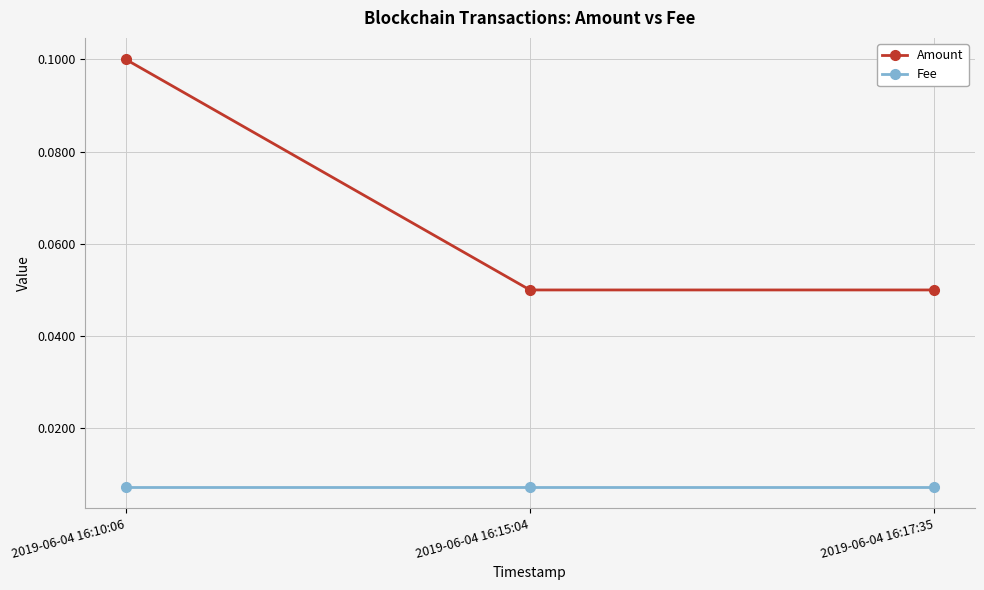

At 2019-06-04 16:10:06, list the series in order from largest to smallest.

Amount, Fee